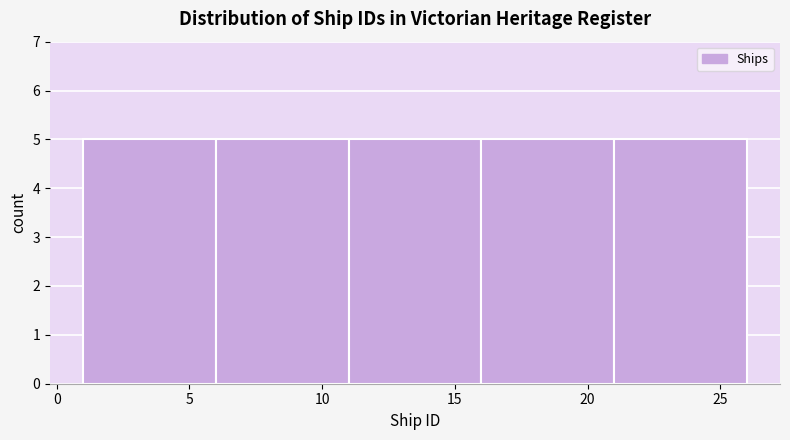

Reading left to right, list every bar in this chart as the range it spans on the x-axis followed by its height. The values are not printed on the chart, so give them approximately, as read against the axis.

1 to 6: 5
6 to 11: 5
11 to 16: 5
16 to 21: 5
21 to 26: 5